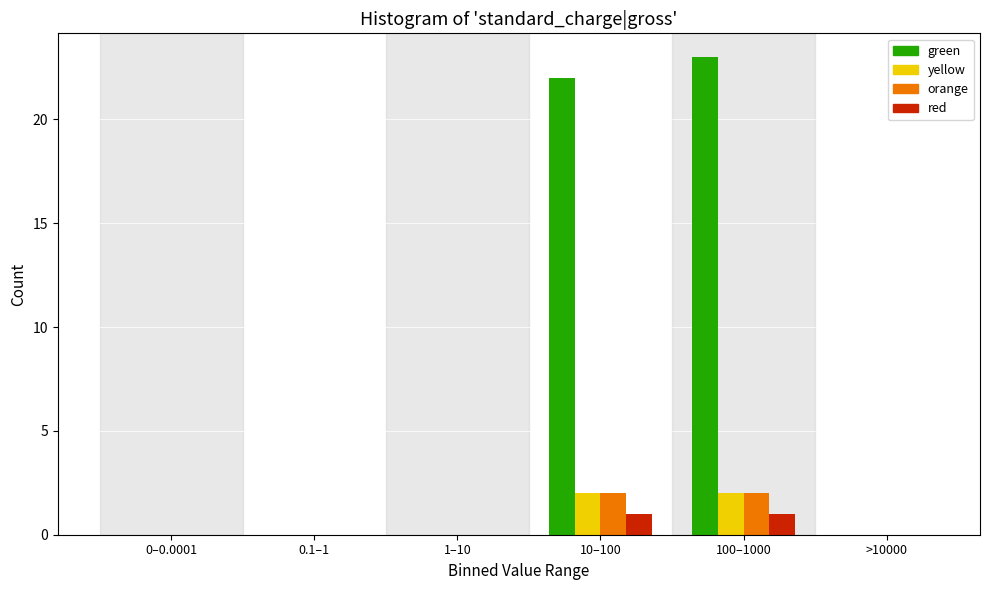

Reading right to left, extract all data points from this chart.

green: >10000=0	100–1000=23	10–100=22	1–10=0	0.1–1=0	0–0.0001=0
yellow: >10000=0	100–1000=2	10–100=2	1–10=0	0.1–1=0	0–0.0001=0
orange: >10000=0	100–1000=2	10–100=2	1–10=0	0.1–1=0	0–0.0001=0
red: >10000=0	100–1000=1	10–100=1	1–10=0	0.1–1=0	0–0.0001=0